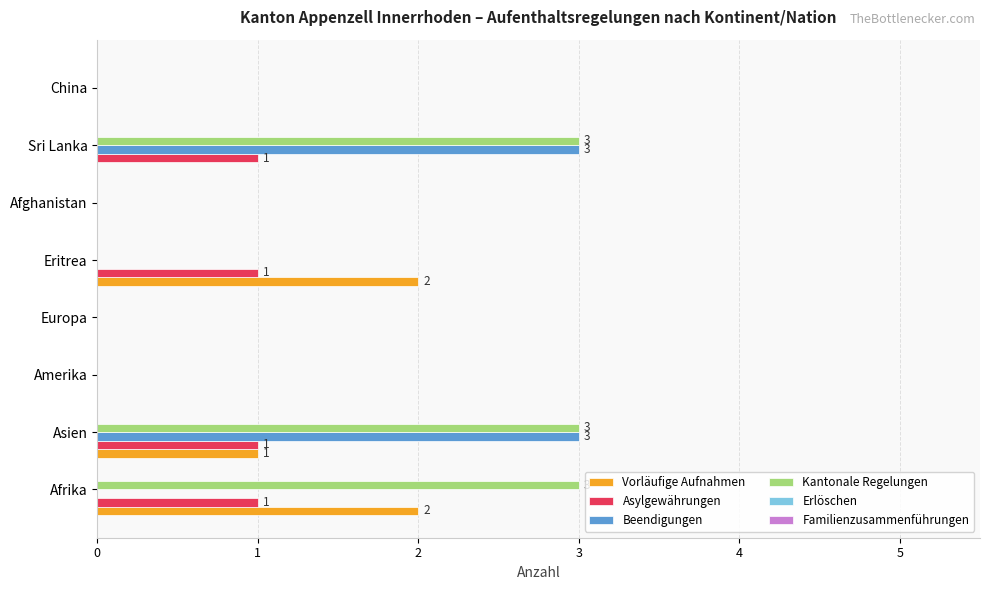

What is the sum of all Asylgewährungen values?

4